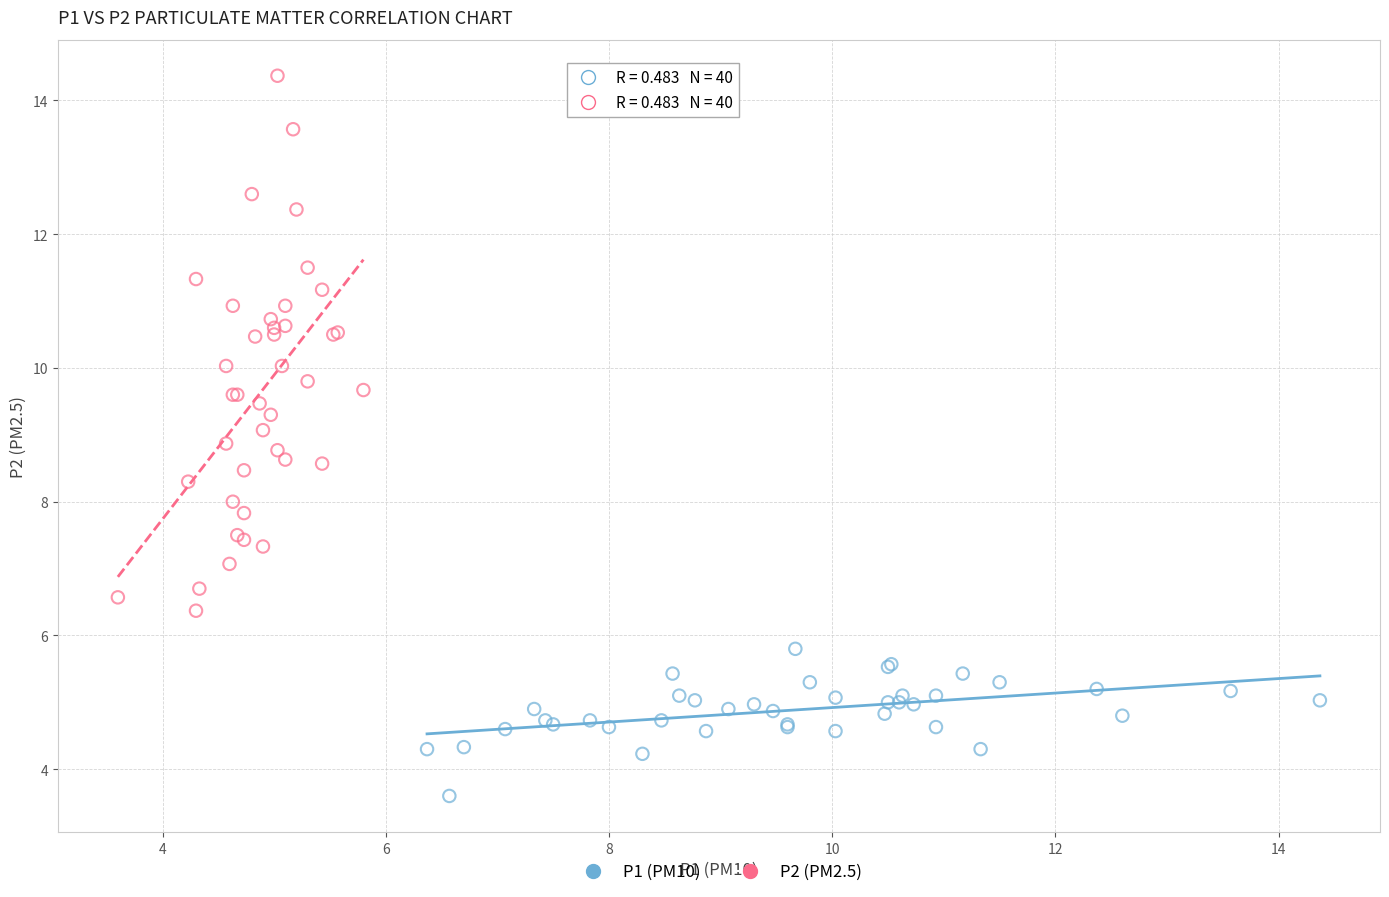

Which series reaches the minimum Y coordinate?

P1 (PM10)